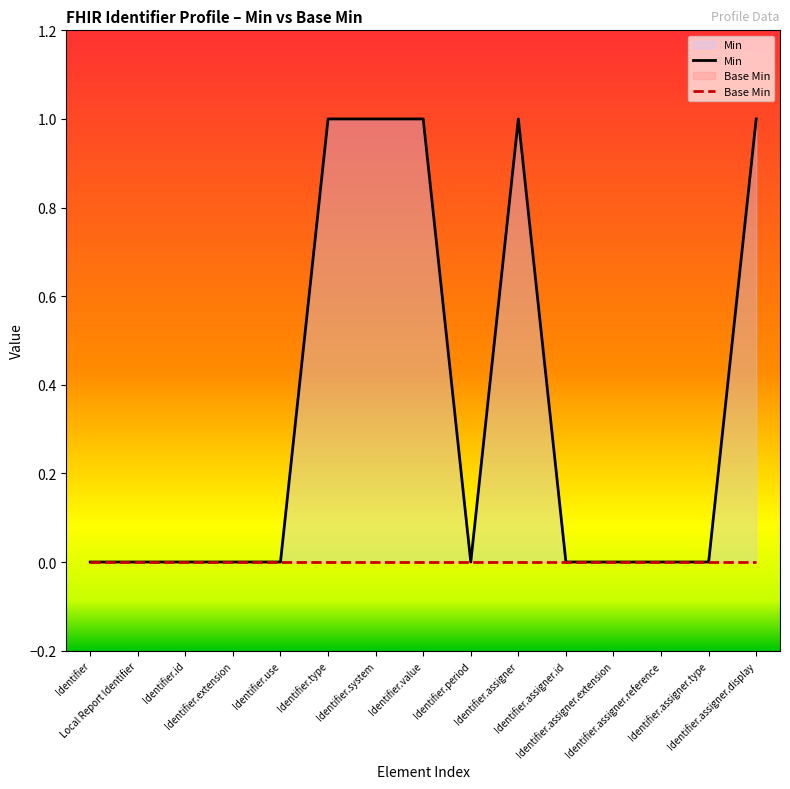

Where is Base Min nearest to the value 0?

Identifier